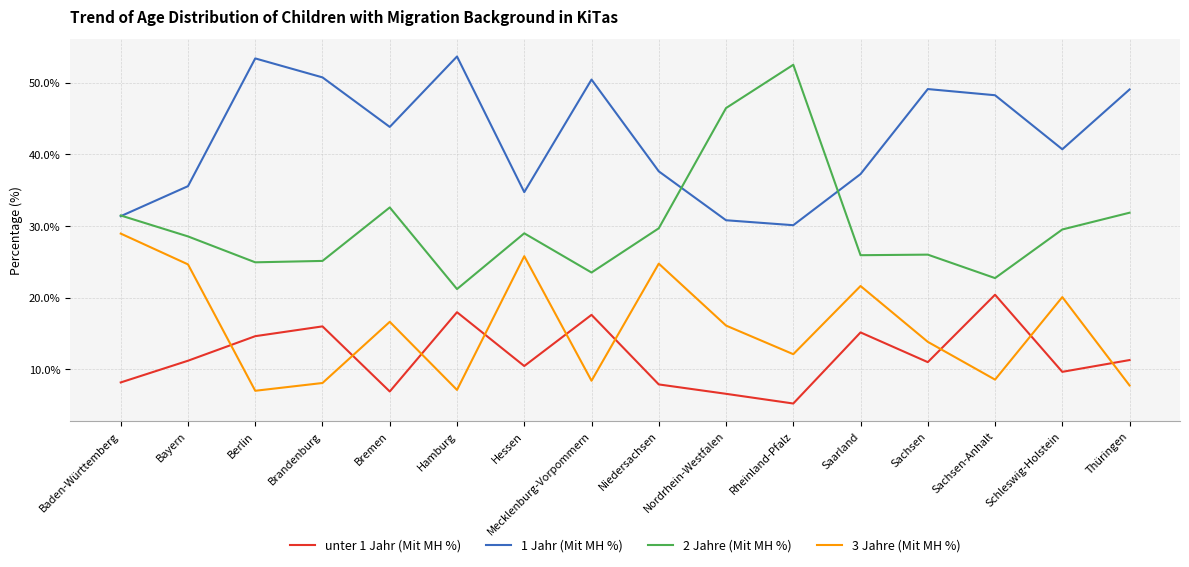

True or false: 1 Jahr (Mit MH %) and unter 1 Jahr (Mit MH %) cross at least once.

False